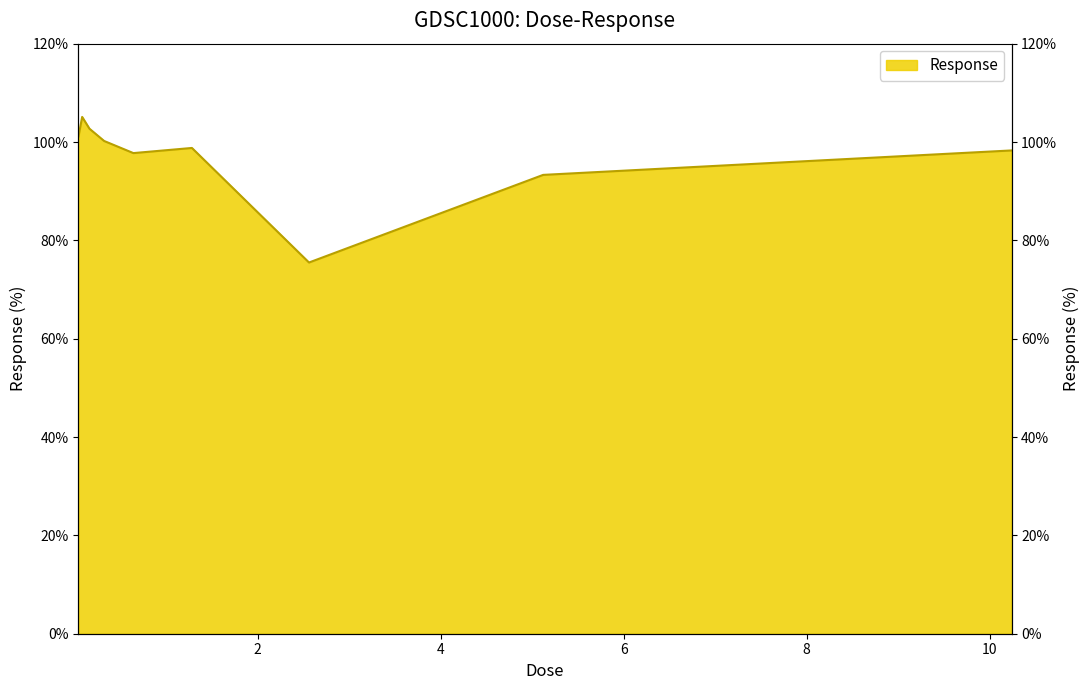

Between 0.08 and 0.04, which is larger?

0.08